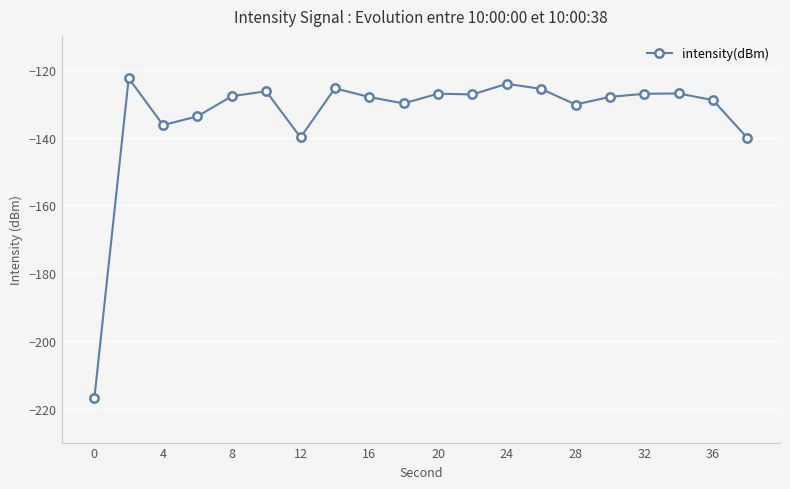

What is the maximum value shown in the chart?

-122.5